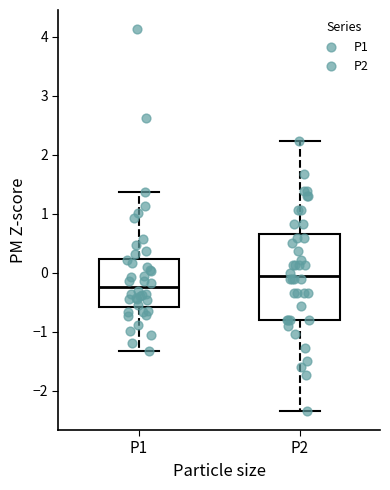

Which box is the tallest, from its lower edge to its upper edge?

P2